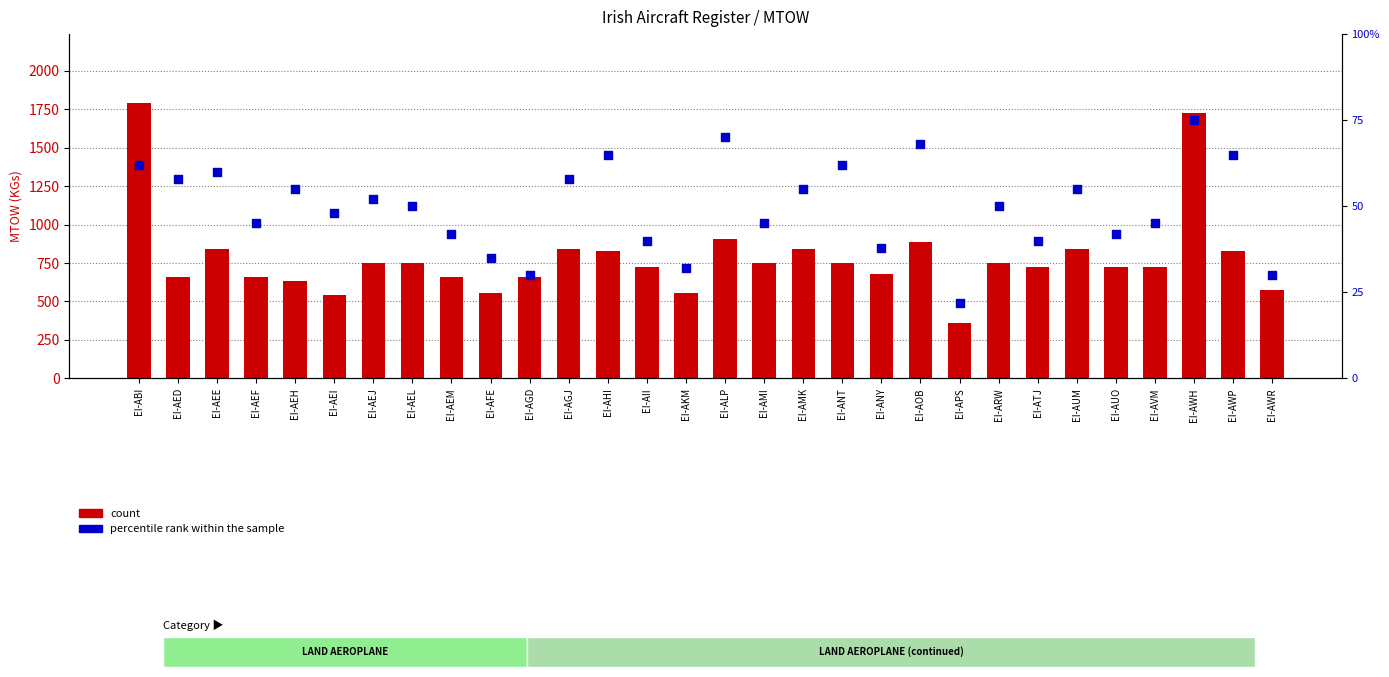

What is the total value across all series at EI-AEH?

1185